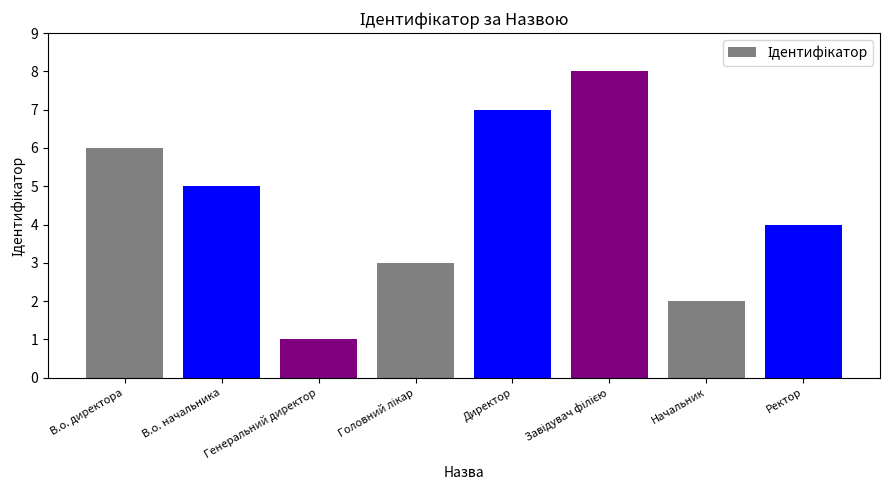

What is the label of the 5th bar from the left?

Директор